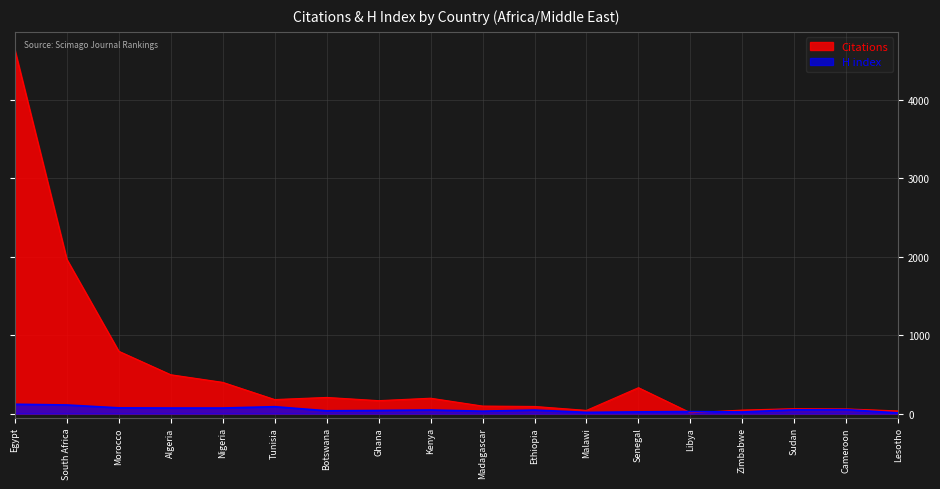

In Citations, how many points are higher than both neighbors (excluding endpoints)?

4